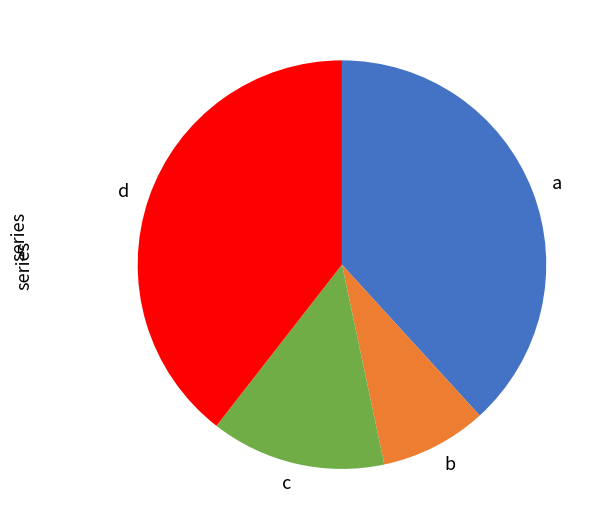

What is the smallest slice in the pie chart?

b